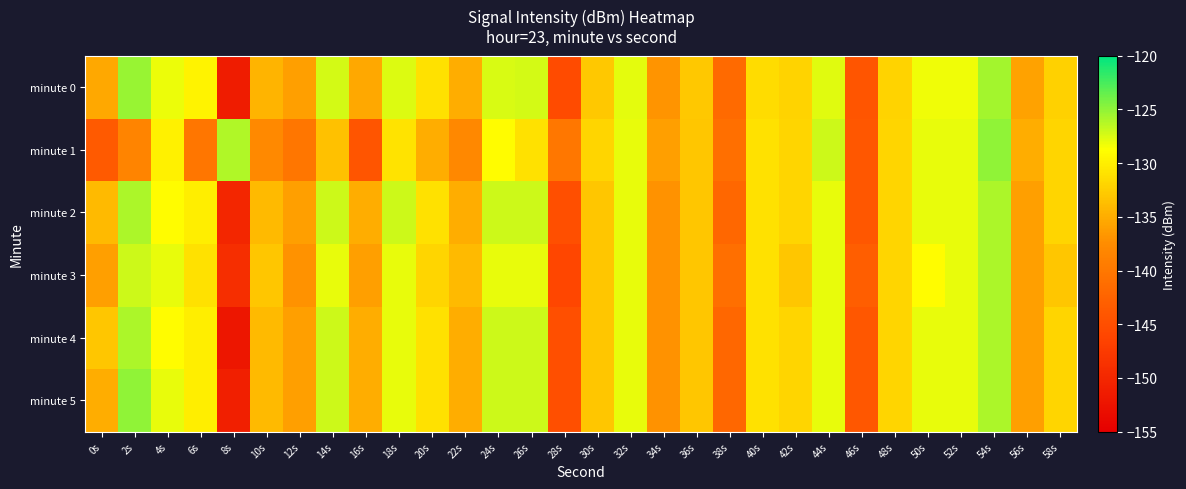

Reading left to right, what are all the values shown in this chart?

minute 0: 0s=-135.4	2s=-125.2	4s=-128.1	6s=-129.6	8s=-151.4	10s=-134.4	12s=-136.1	14s=-127.3	16s=-135.3	18s=-127.6	20s=-131.0	22s=-135.0	24s=-127.4	26s=-127.4	28s=-145.4	30s=-132.9	32s=-127.9	34s=-136.8	36s=-132.9	38s=-141.7	40s=-131.4	42s=-132.1	44s=-127.7	46s=-144.2	48s=-132.0	50s=-128.3	52s=-128.2	54s=-125.7	56s=-135.8	58s=-132.3
minute 1: 0s=-143.6	2s=-138.4	4s=-129.7	6s=-140.2	8s=-126.1	10s=-137.9	12s=-140.1	14s=-133.5	16s=-144.2	18s=-130.9	20s=-135.0	22s=-138.0	24s=-129.0	26s=-131.0	28s=-140.0	30s=-132.0	32s=-128.0	34s=-136.0	36s=-133.0	38s=-141.0	40s=-131.0	42s=-132.0	44s=-127.0	46s=-144.0	48s=-132.0	50s=-128.0	52s=-128.0	54s=-125.0	56s=-135.0	58s=-132.0
minute 2: 0s=-134.0	2s=-126.0	4s=-129.0	6s=-130.0	8s=-150.0	10s=-134.0	12s=-136.0	14s=-127.0	16s=-135.0	18s=-127.0	20s=-131.0	22s=-135.0	24s=-127.0	26s=-127.0	28s=-145.0	30s=-133.0	32s=-128.0	34s=-137.0	36s=-133.0	38s=-142.0	40s=-131.0	42s=-132.0	44s=-128.0	46s=-144.0	48s=-132.0	50s=-128.0	52s=-128.0	54s=-126.0	56s=-136.0	58s=-132.0
minute 3: 0s=-136.0	2s=-127.0	4s=-128.0	6s=-131.0	8s=-149.0	10s=-133.0	12s=-137.0	14s=-128.0	16s=-136.0	18s=-128.0	20s=-132.0	22s=-134.0	24s=-128.0	26s=-128.0	28s=-146.0	30s=-133.0	32s=-128.0	34s=-137.0	36s=-133.0	38s=-141.0	40s=-131.0	42s=-133.0	44s=-128.0	46s=-143.0	48s=-132.0	50s=-129.0	52s=-128.0	54s=-126.0	56s=-136.0	58s=-133.0
minute 4: 0s=-133.0	2s=-126.0	4s=-129.0	6s=-130.0	8s=-152.0	10s=-134.0	12s=-136.0	14s=-127.0	16s=-135.0	18s=-128.0	20s=-131.0	22s=-135.0	24s=-127.0	26s=-127.0	28s=-145.0	30s=-133.0	32s=-128.0	34s=-137.0	36s=-133.0	38s=-142.0	40s=-131.0	42s=-132.0	44s=-128.0	46s=-144.0	48s=-132.0	50s=-128.0	52s=-128.0	54s=-126.0	56s=-136.0	58s=-132.0
minute 5: 0s=-135.0	2s=-125.0	4s=-128.0	6s=-130.0	8s=-151.0	10s=-134.0	12s=-136.0	14s=-127.0	16s=-135.0	18s=-128.0	20s=-131.0	22s=-135.0	24s=-127.0	26s=-127.0	28s=-145.0	30s=-133.0	32s=-128.0	34s=-137.0	36s=-133.0	38s=-142.0	40s=-131.0	42s=-132.0	44s=-128.0	46s=-144.0	48s=-132.0	50s=-128.0	52s=-128.0	54s=-126.0	56s=-136.0	58s=-132.0